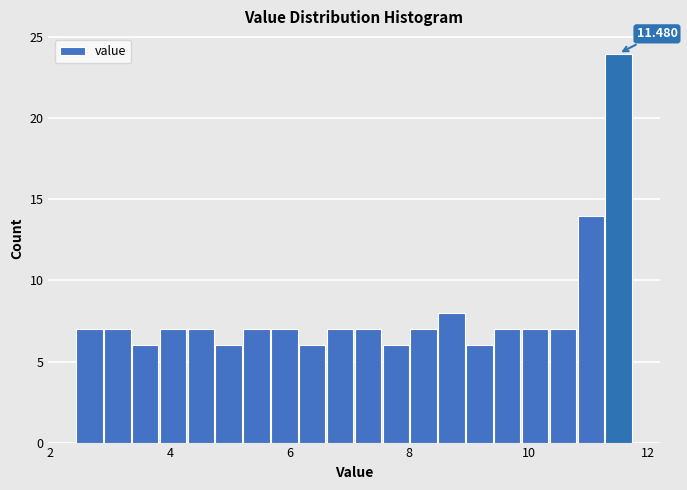

Around what value on the x-axis is the tallest bar? Give the approximate position of its centre, as read against the axis.

11.6